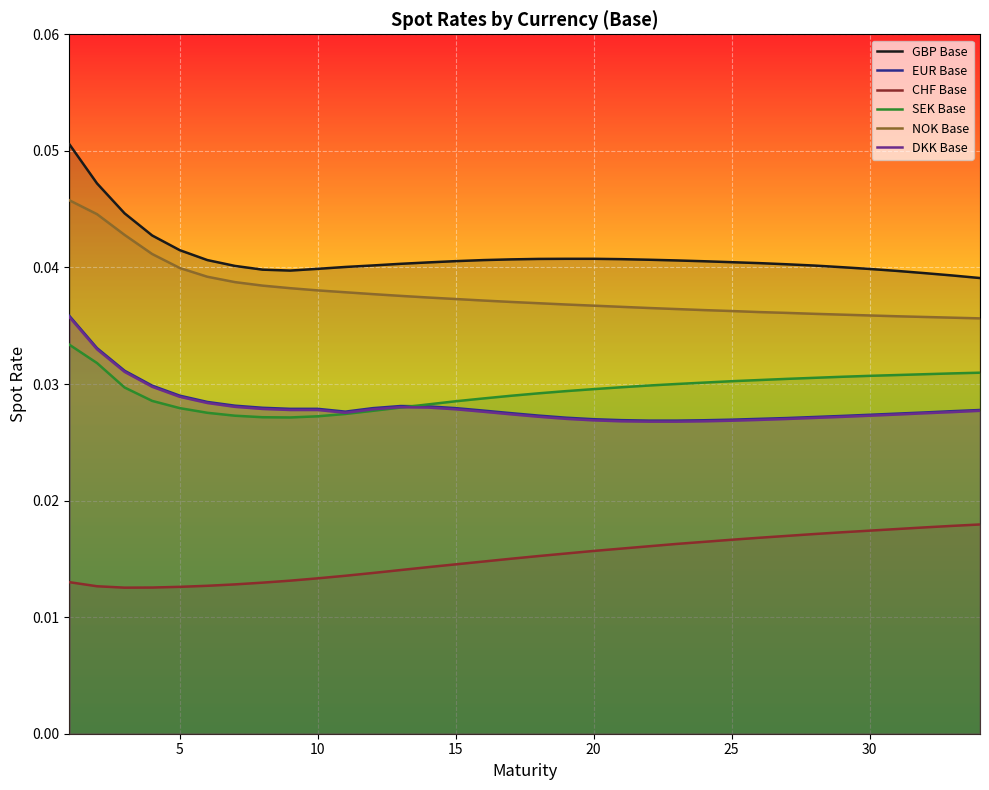

Rank the series by their maximum value, from highest to lowest.

GBP Base, NOK Base, EUR Base, DKK Base, SEK Base, CHF Base